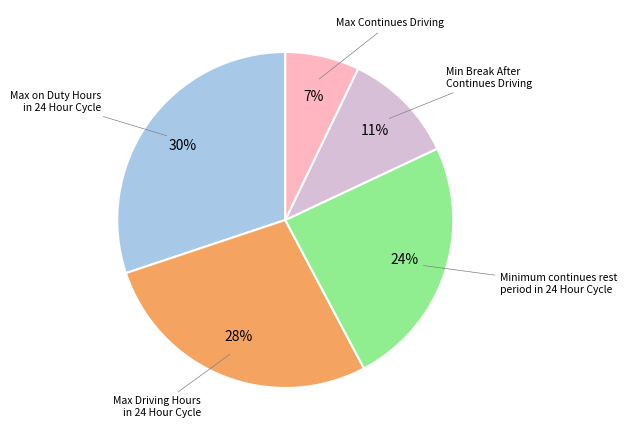

Does any single category account for the majority?

No